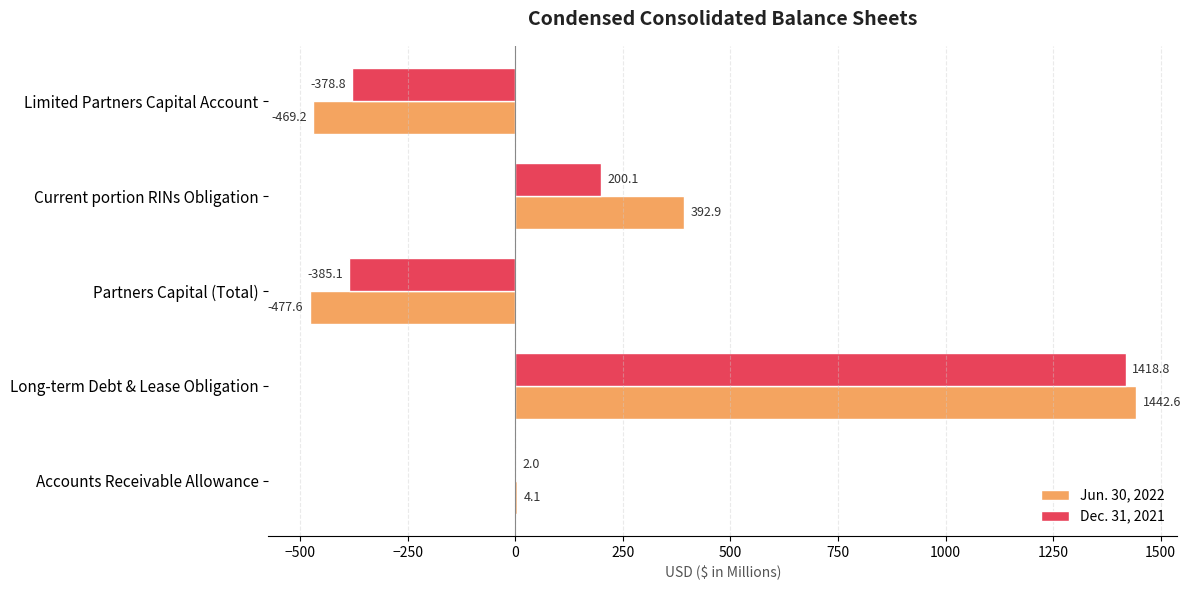

What is the greatest value displayed?

1442.6